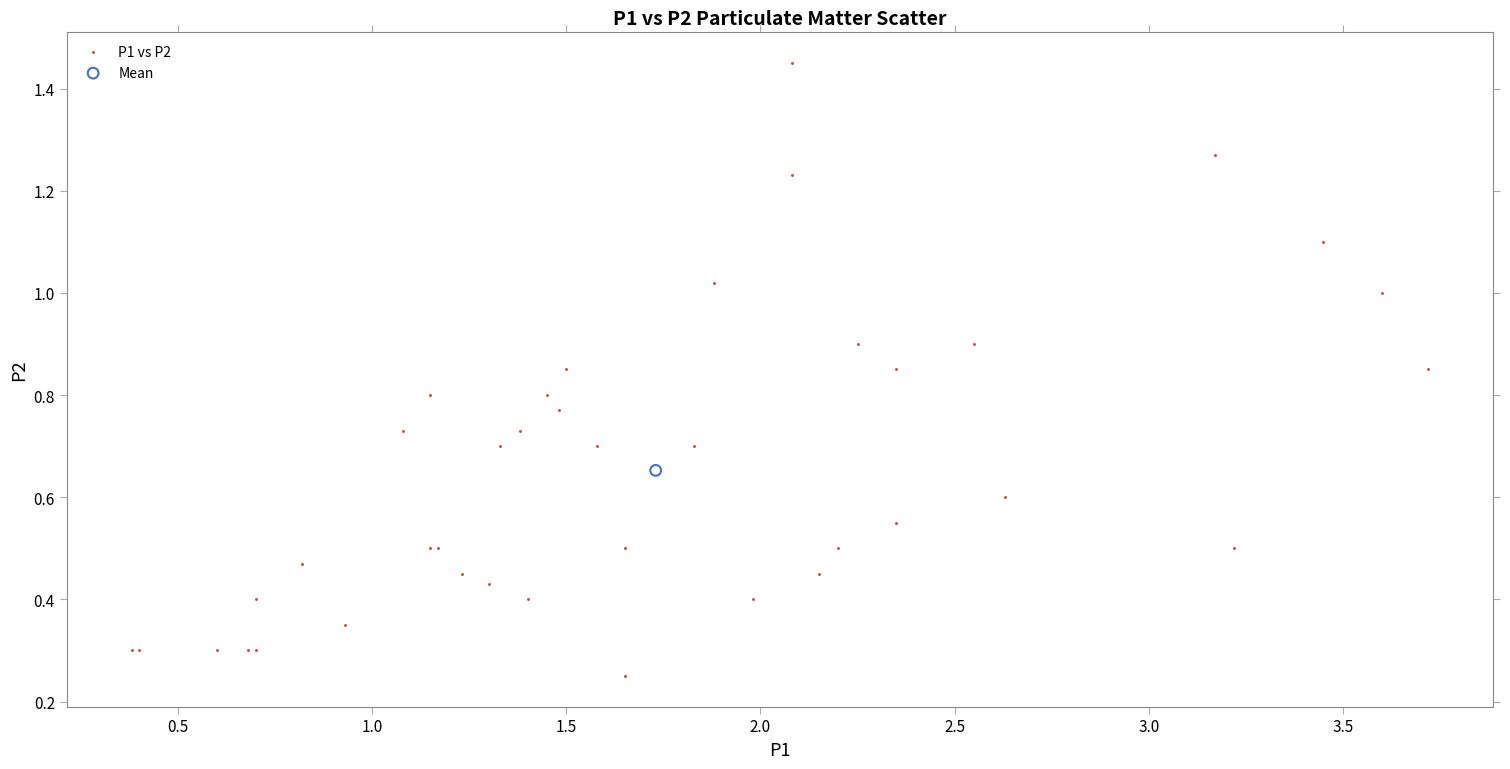

What are all the series names shown in the legend?

P1 vs P2, Mean